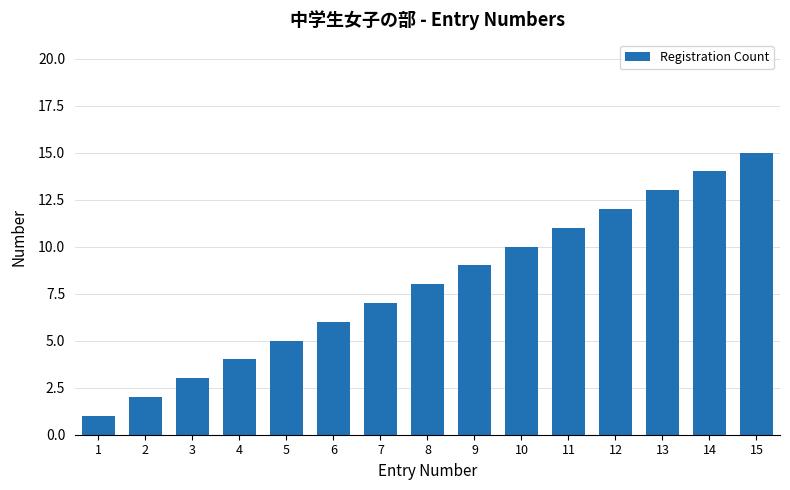

What is the sum of the values at 6 and 9?

15